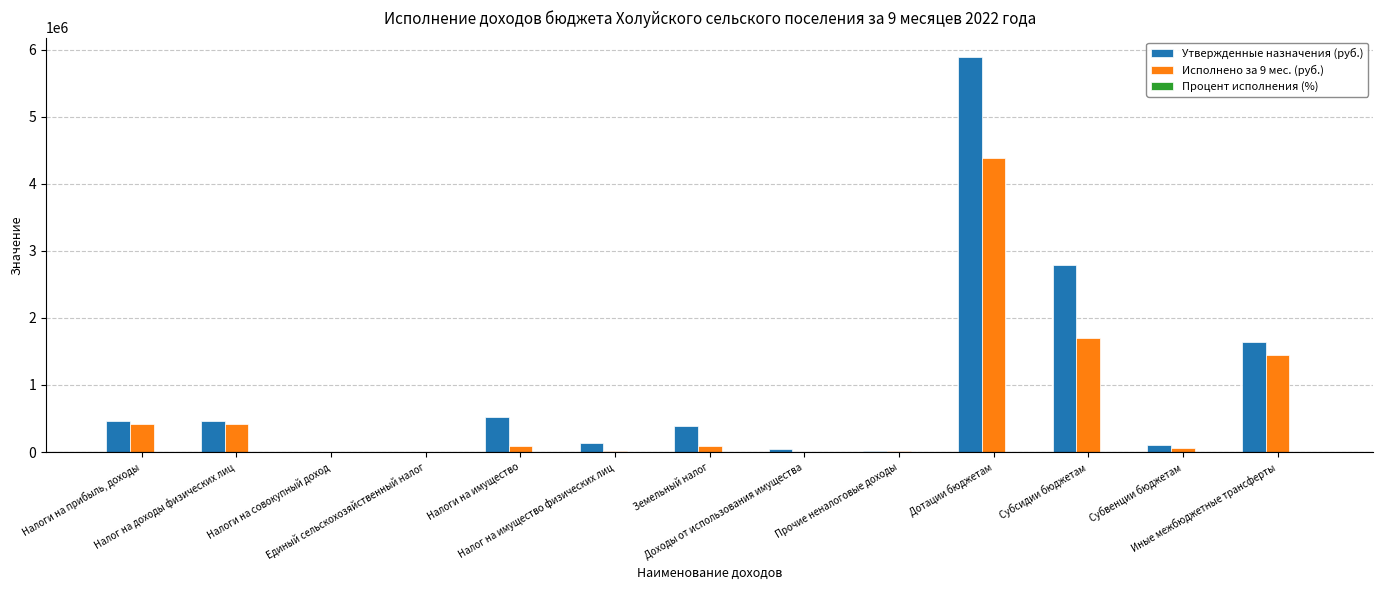

Are the bars horizontal?

No